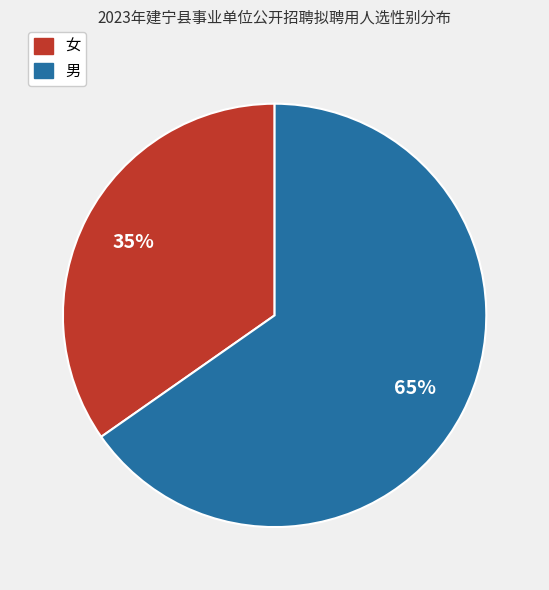

Rank the categories by value from highest to lowest.

男, 女